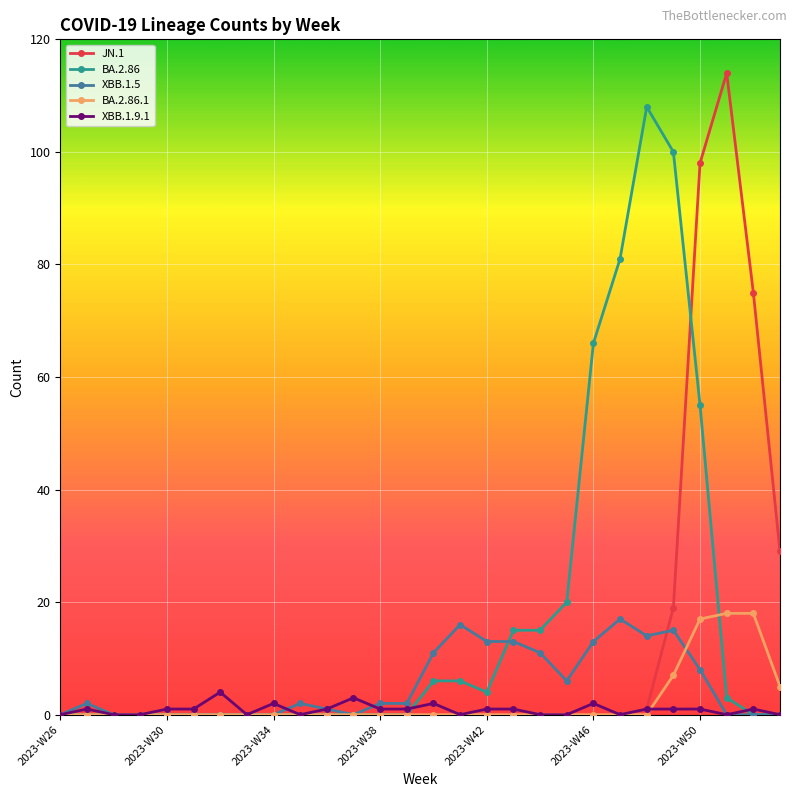

At how many categories does at least one series exceed 25?

8